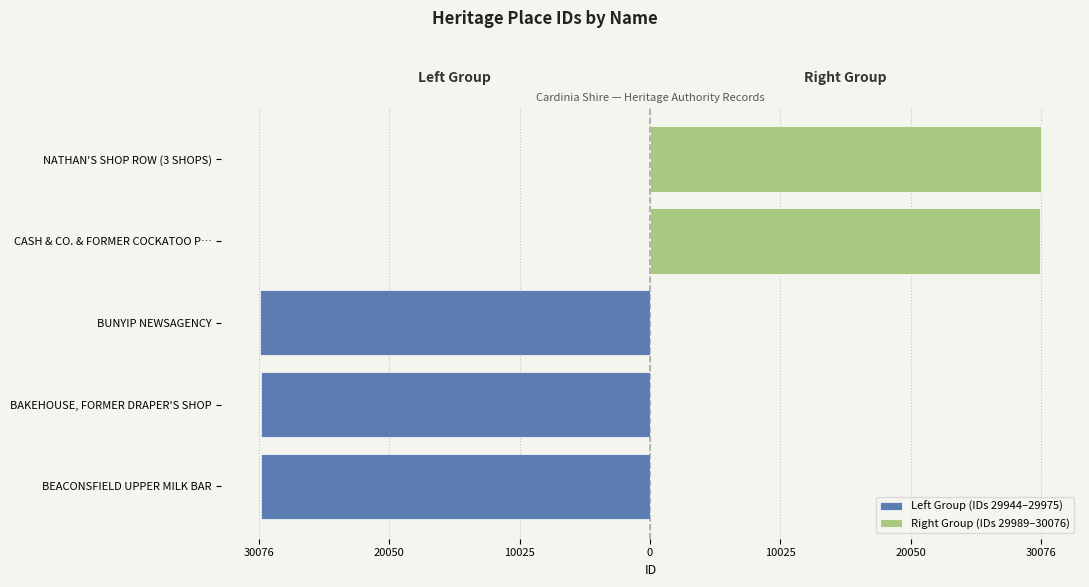

Count the number of categories in the chart.

5